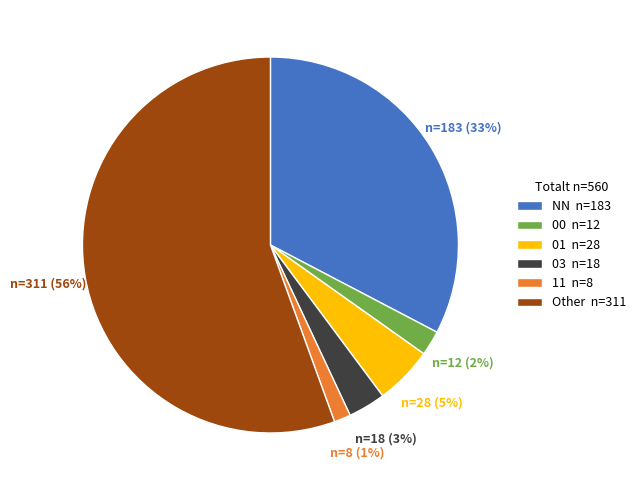

True or false: 01 accounts for 5% of the total.

True